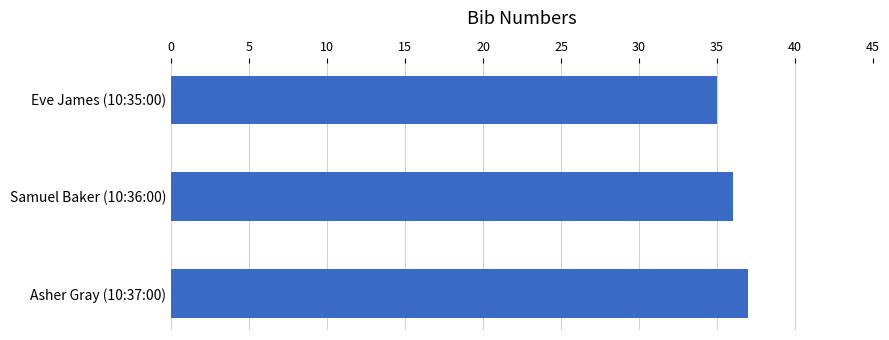

What is the ratio of the value at Asher Gray (10:37:00) to the value at Eve James (10:35:00)?

1.1